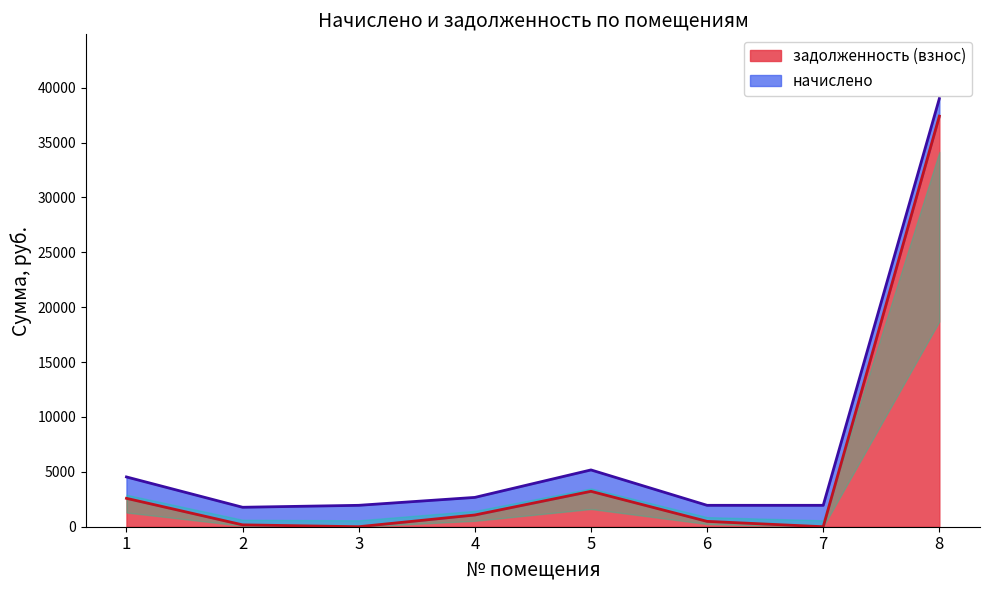

At which label does the data first exceed 1068?

1